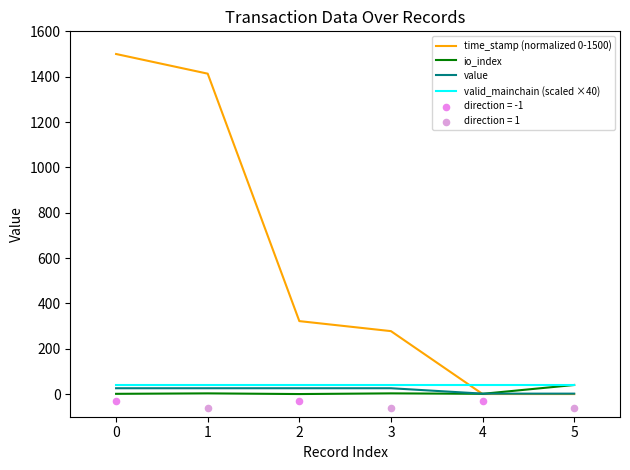

At how many categories does at least one series exceed 1006?

2